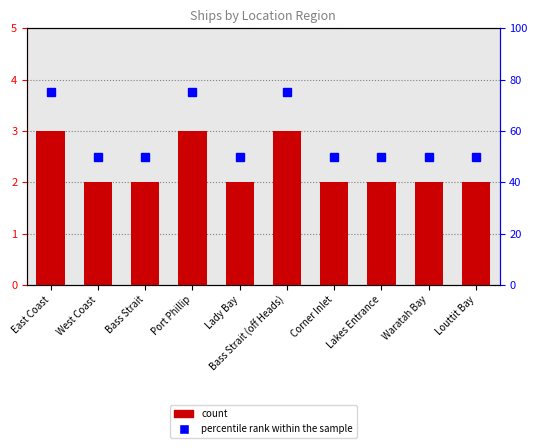

Which has a higher value, Port Phillip or Louttit Bay?

Port Phillip